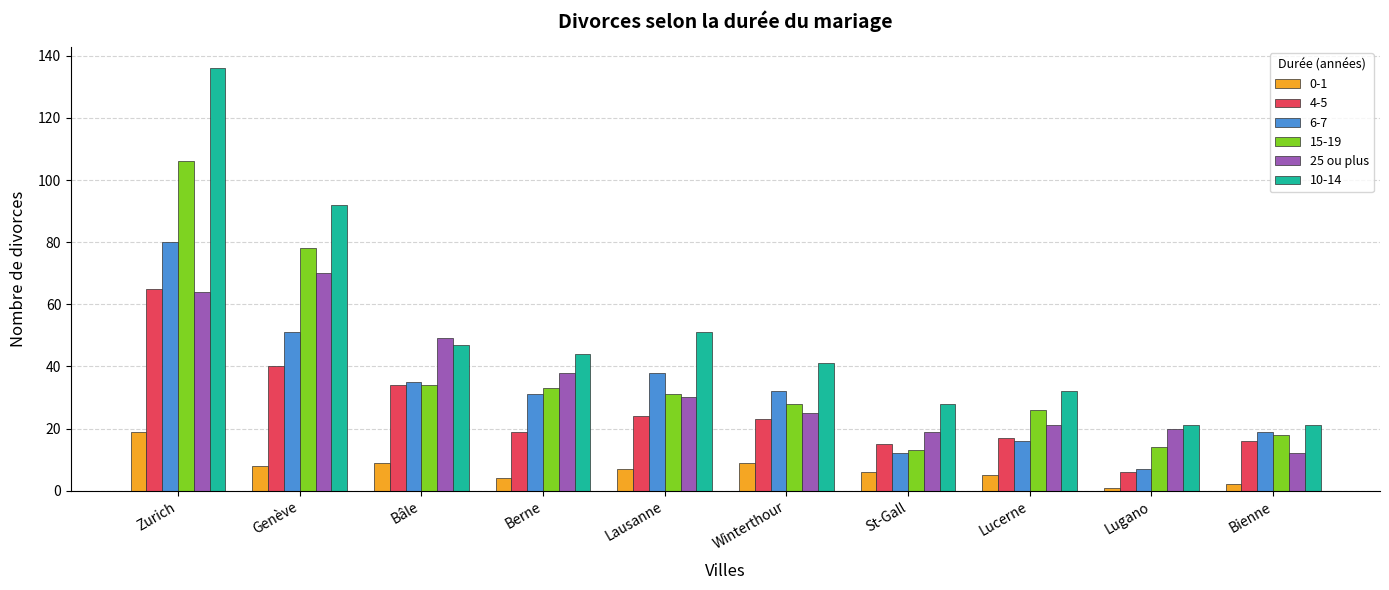

Between Bâle and Berne, which series saw the biggest shift?

4-5